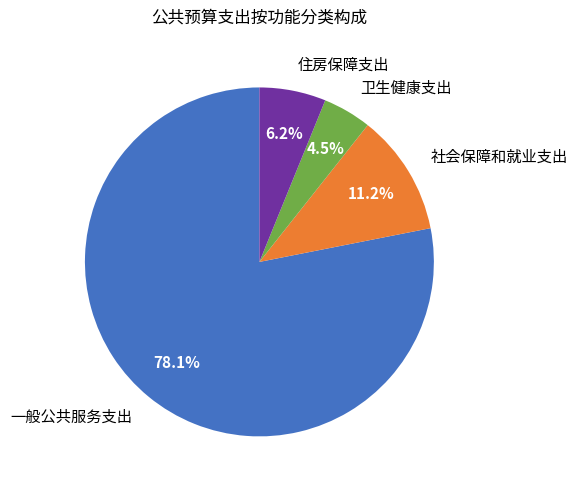

How many slices are in this pie chart?

4